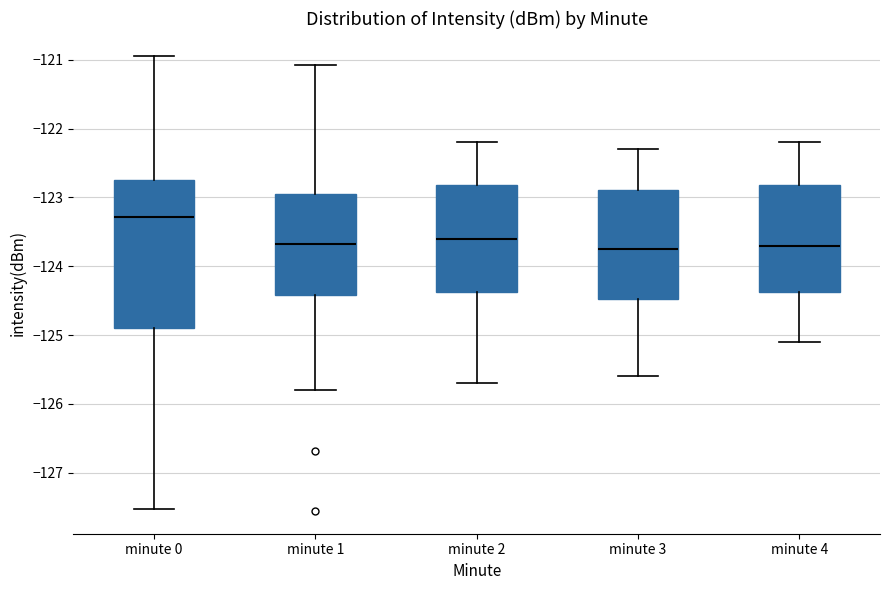

Reading left to right, read every box against the y-axis: the position of its median line, the range the box covers, and the ends of its whiskers. The values are not printed on the chart, so give them approximately, as read against the axis.

minute 0: median -123.3, box -124.9 to -122.7, whiskers -127.5 to -120.9
minute 1: median -123.7, box -124.4 to -122.9, whiskers -125.8 to -121.1
minute 2: median -123.6, box -124.4 to -122.8, whiskers -125.7 to -122.2
minute 3: median -123.7, box -124.5 to -122.9, whiskers -125.6 to -122.3
minute 4: median -123.7, box -124.4 to -122.8, whiskers -125.1 to -122.2